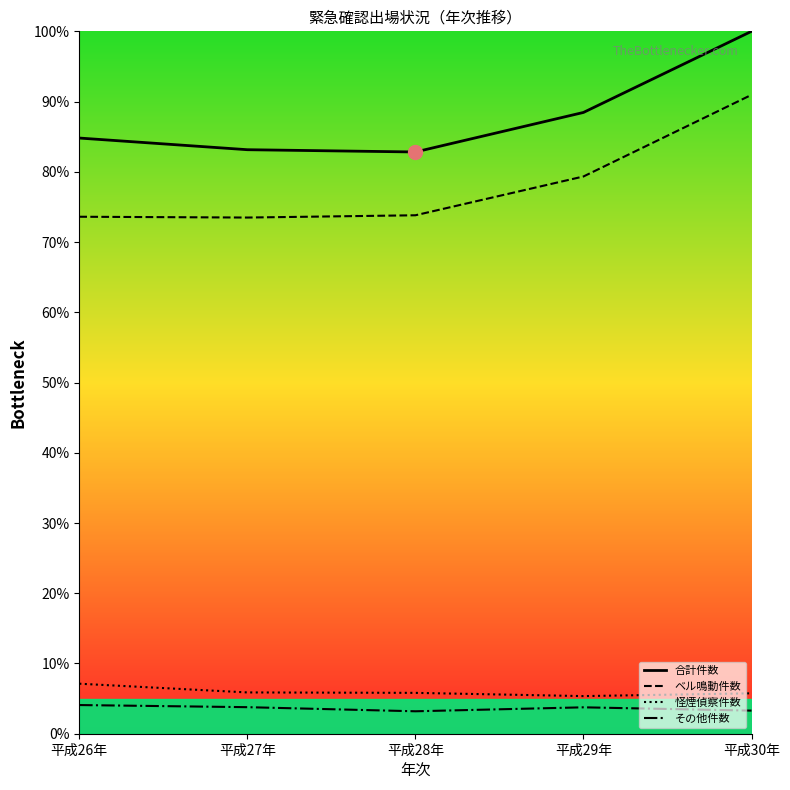

At which category is the sum across all series the highest?

平成30年